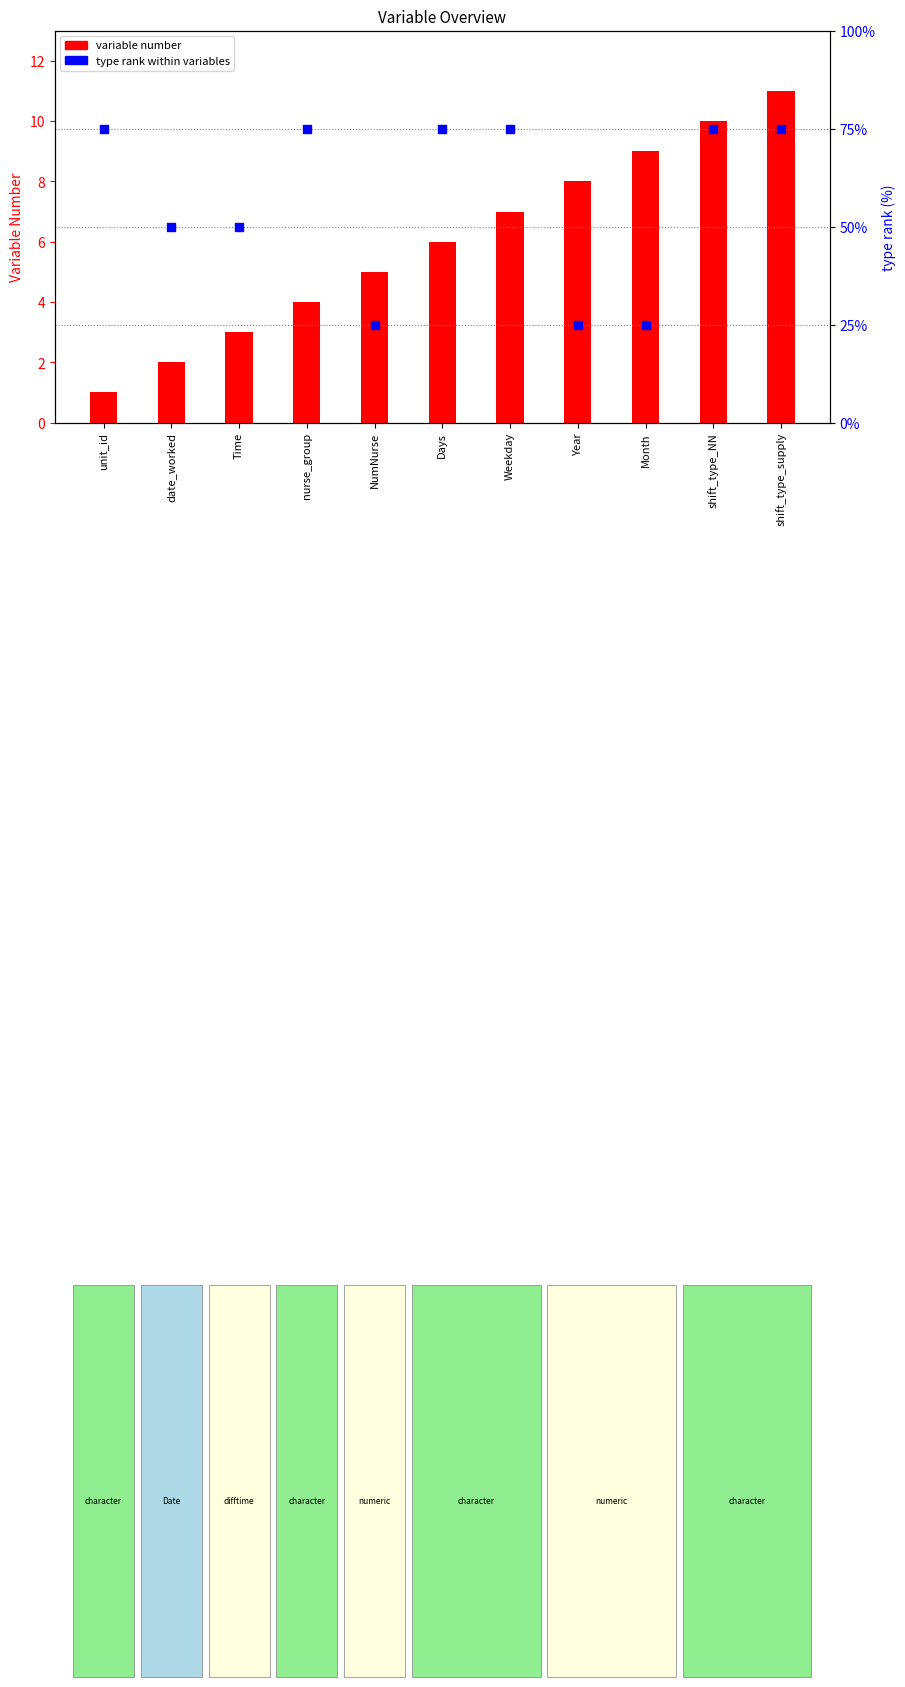

At which category is the sum across all series the highest?

shift_type_supply